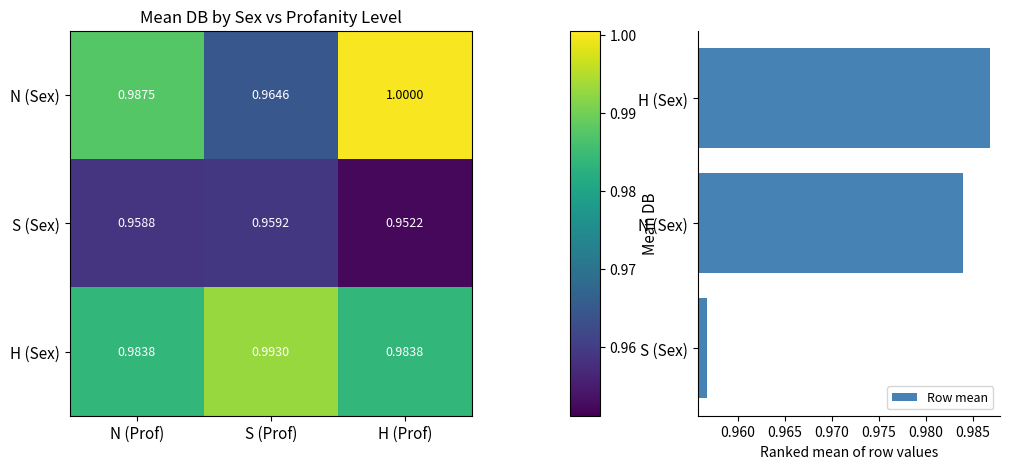

Count the Row mean values in the range 0 to 1.

3